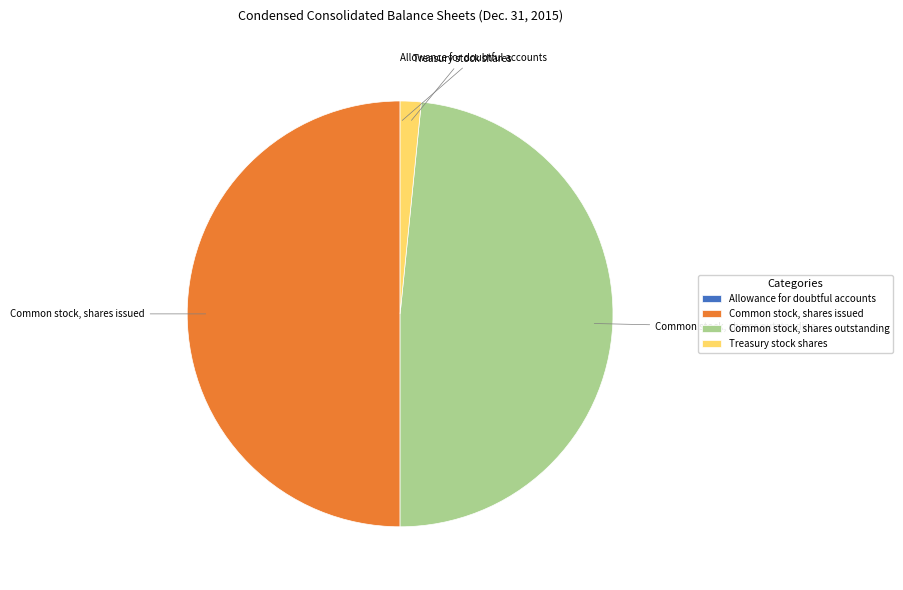

What is the largest slice in the pie chart?

Common stock, shares issued